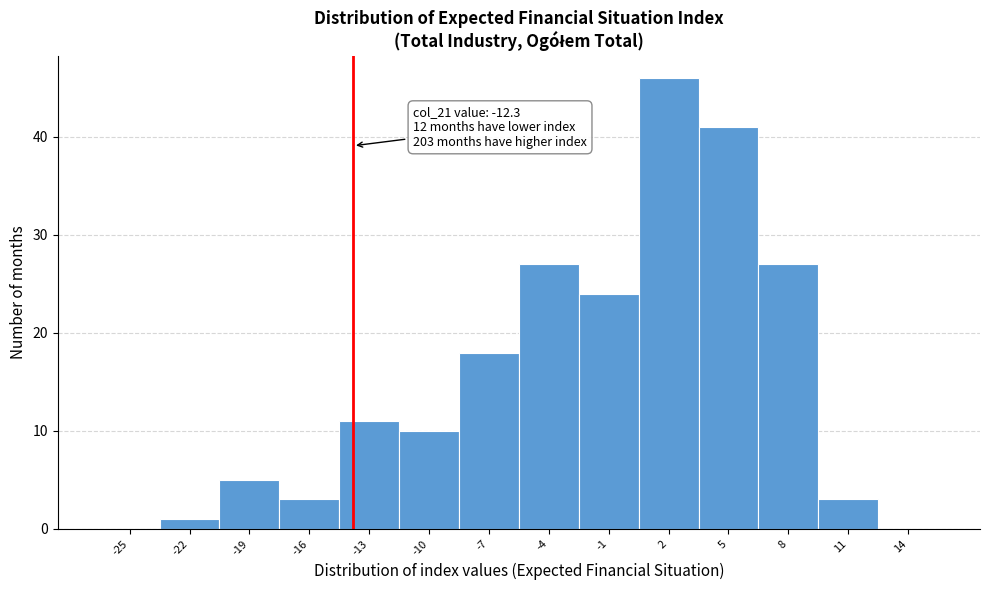

Reading left to right, transcribe all the data shown in this chart.

-25=0	-22=1	-19=5	-16=3	-13=11	-10=10	-7=18	-4=27	-1=24	2=46	5=41	8=27	11=3	14=0